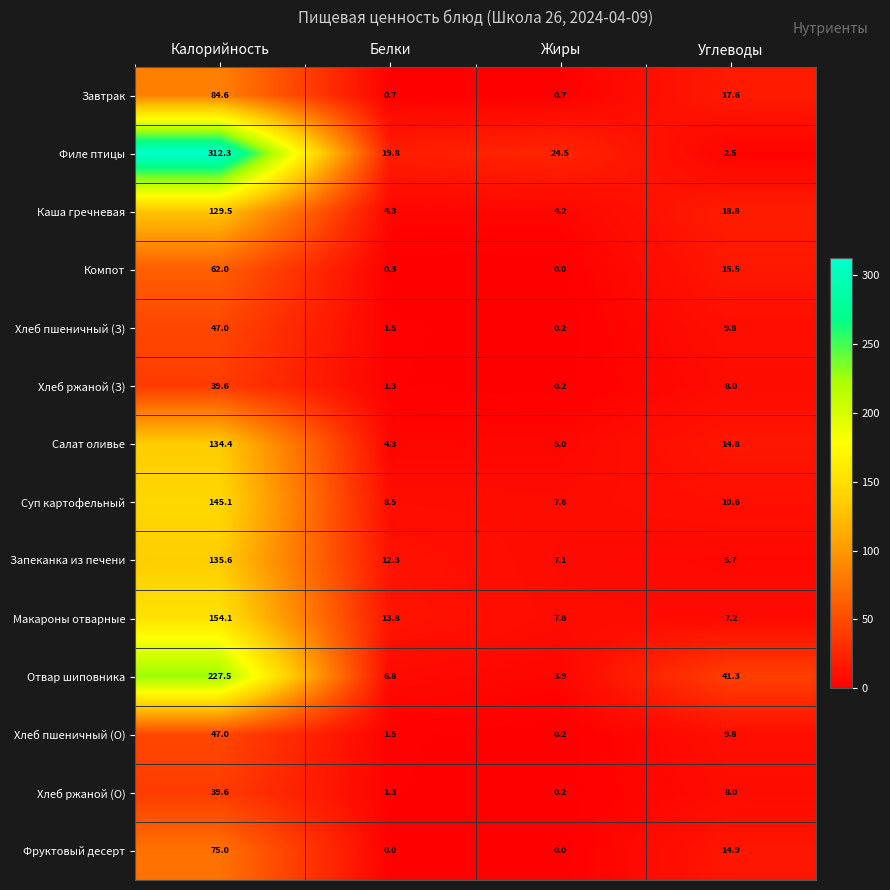

What value does the Хлеб пшеничный (О) series have at Калорийность?

47.0